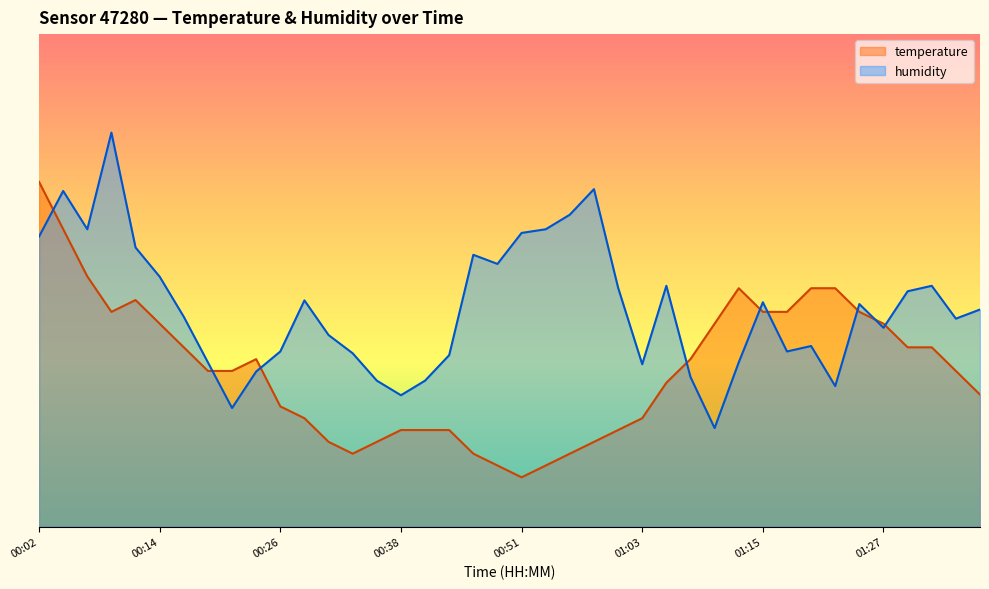

True or false: temperature and humidity cross at least once.

True